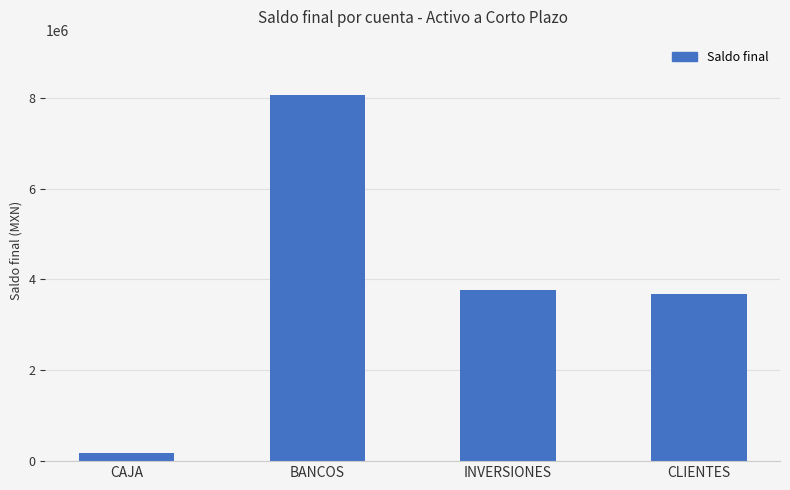

Which category has the highest value across all series?

BANCOS